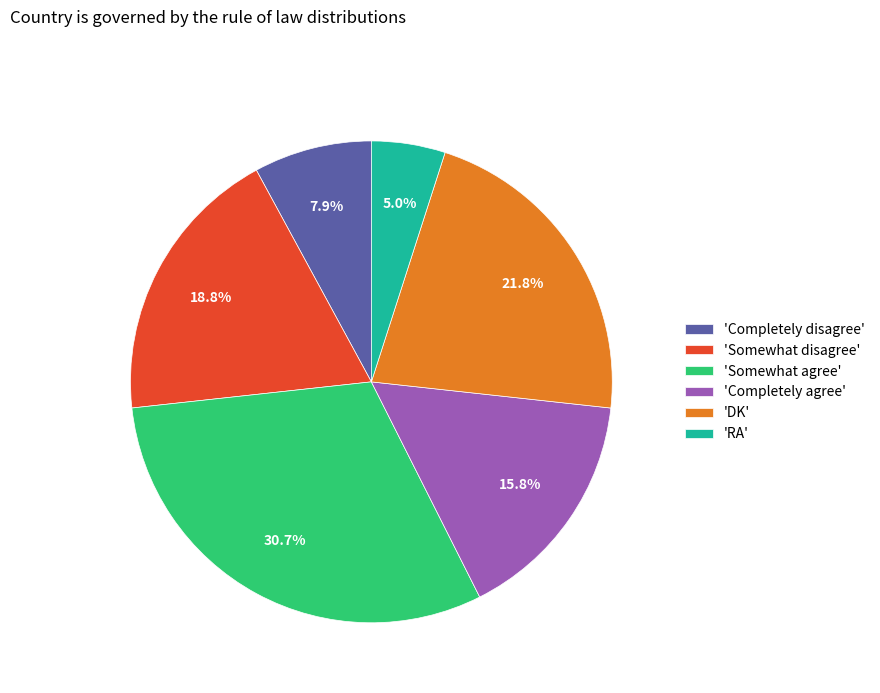

Does any single category account for the majority?

No